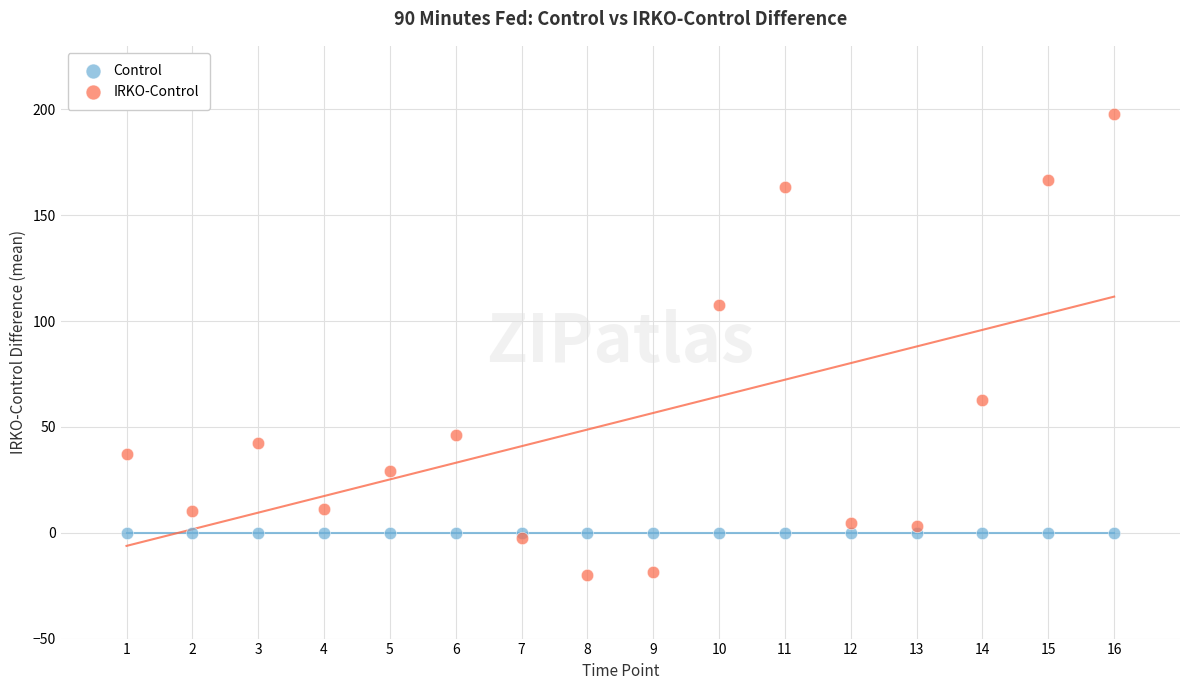

Across all series, what Y value is closest to 89?

107.3